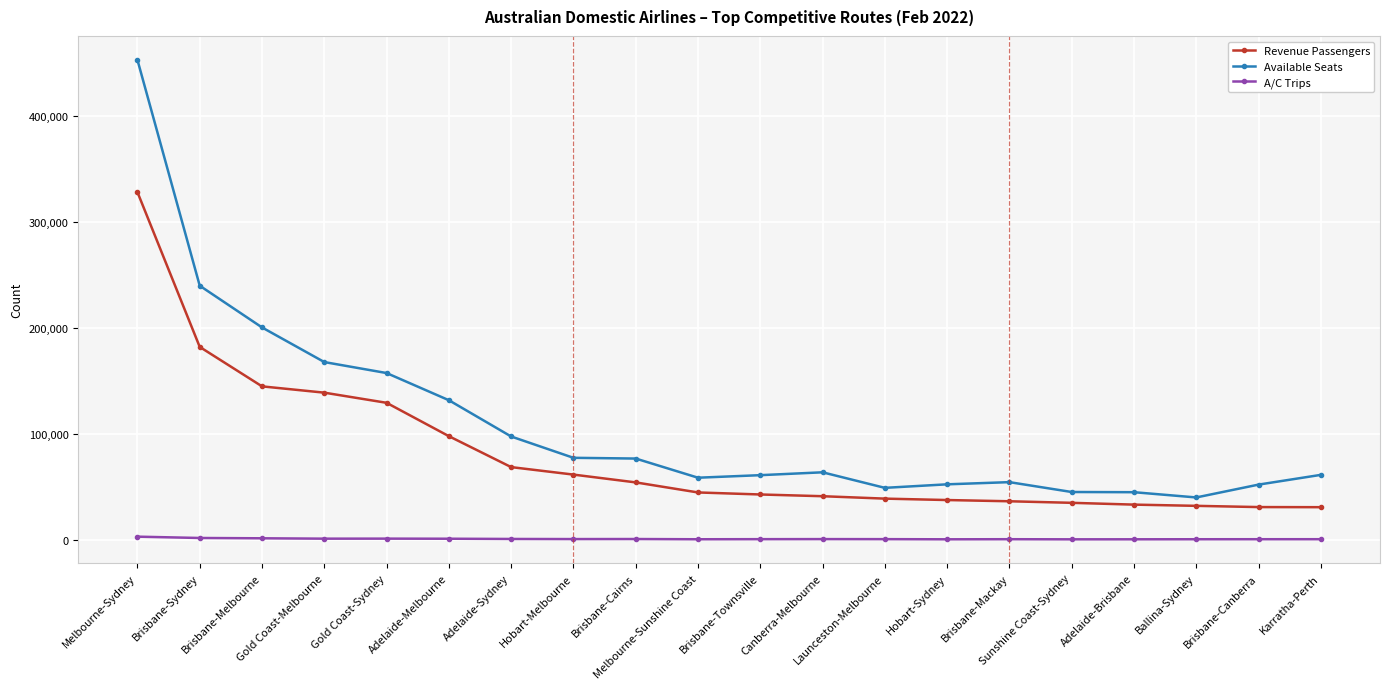

At which label does Available Seats first exceed 63530?

Melbourne-Sydney